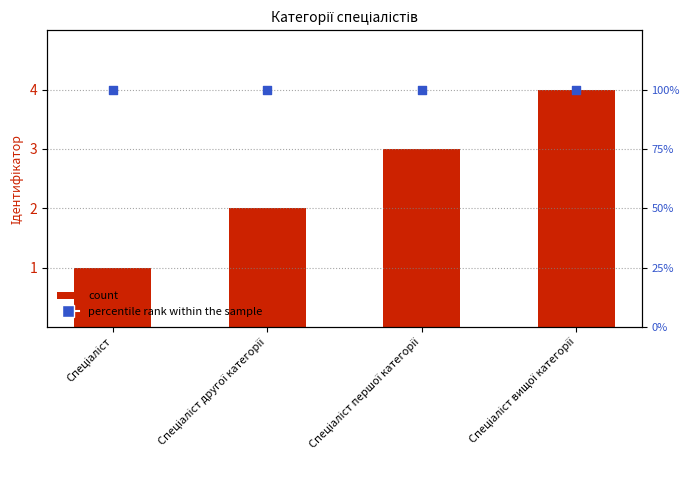

At which category is the sum across all series the highest?

Спеціаліст вищої категорії